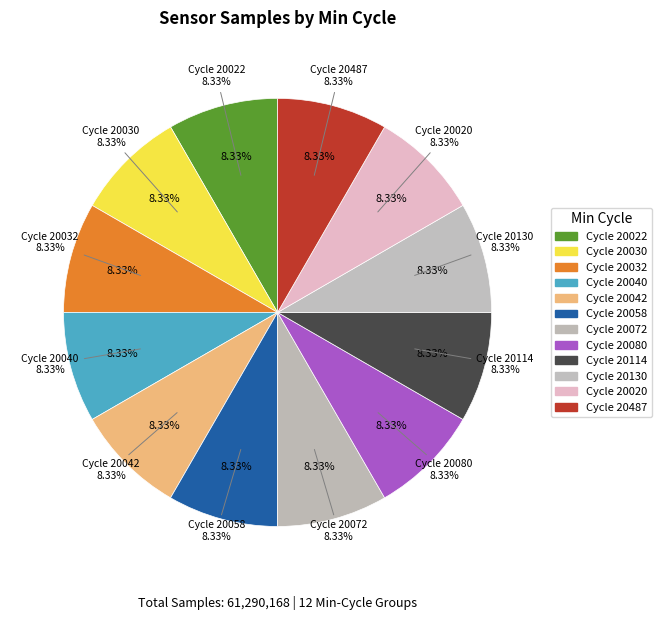

To the nearest percent, what is the average slice percentage?

8%